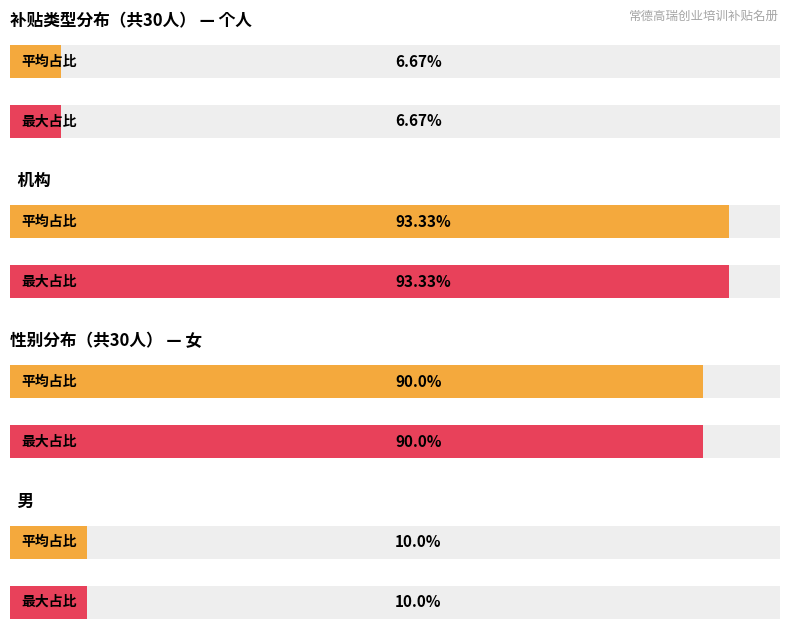

Between 8 and 1, which is larger?

8